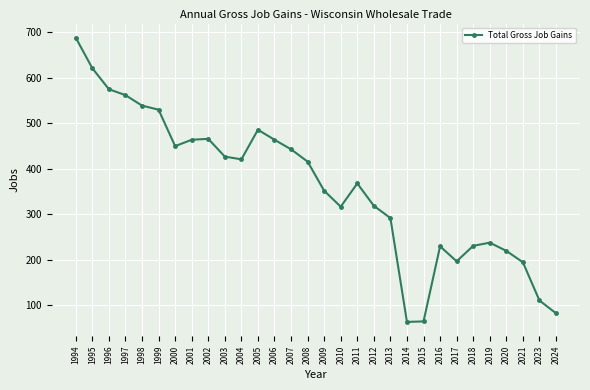

What is the average value?

361